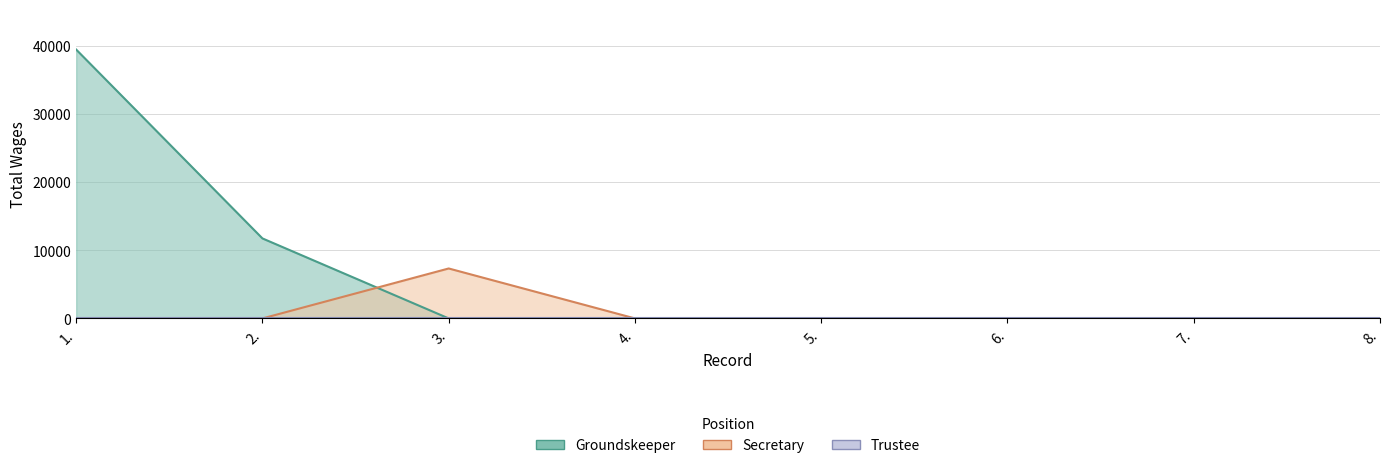

Reading left to right, what are all the values shown in this chart?

Groundskeeper: 39480	11748	0	0	0	0	0	0
Secretary: 0	0	7335	0	0	0	0	0